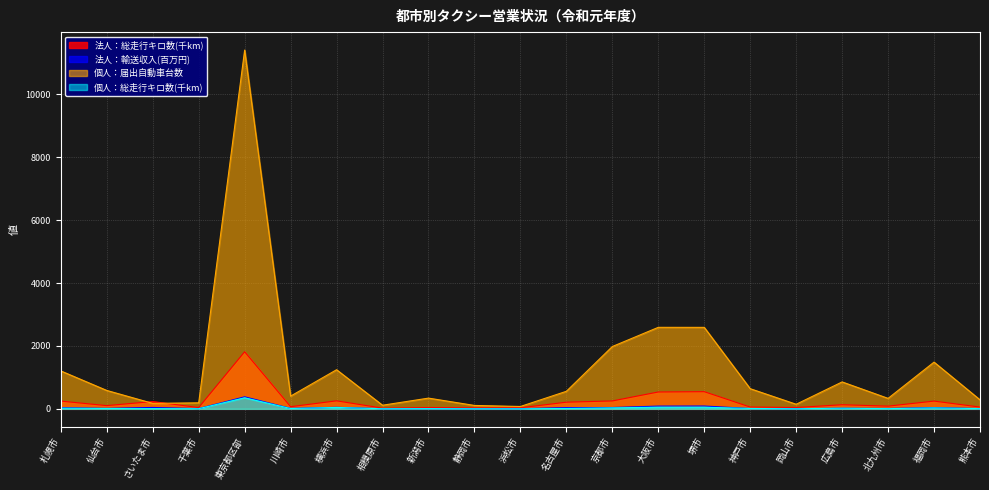

How many values in the 個人：総走行キロ数(千km) series exceed 11?

11